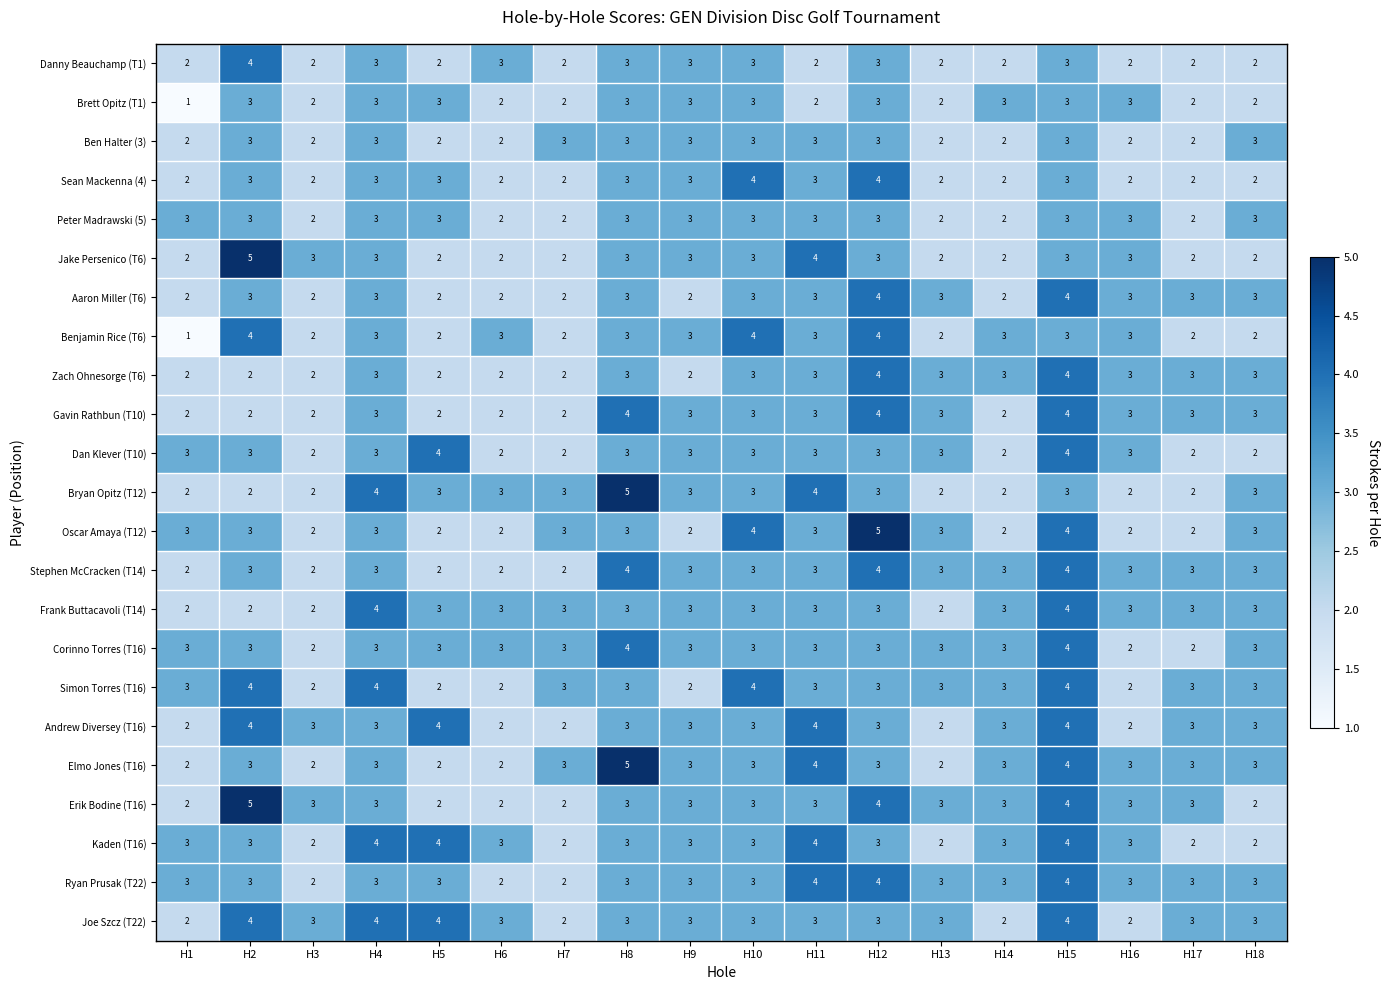

What is the maximum value shown in the chart?

5